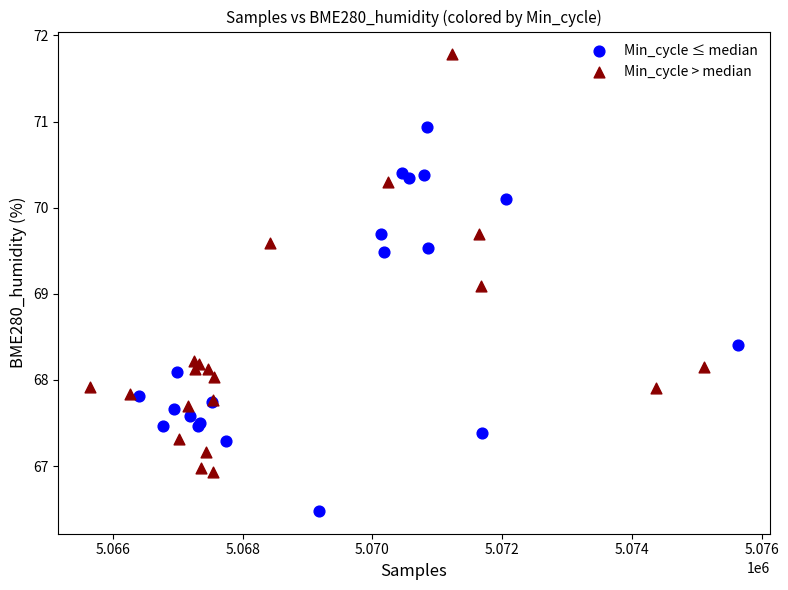

Which series contains the lowest Y value?

Min_cycle ≤ median